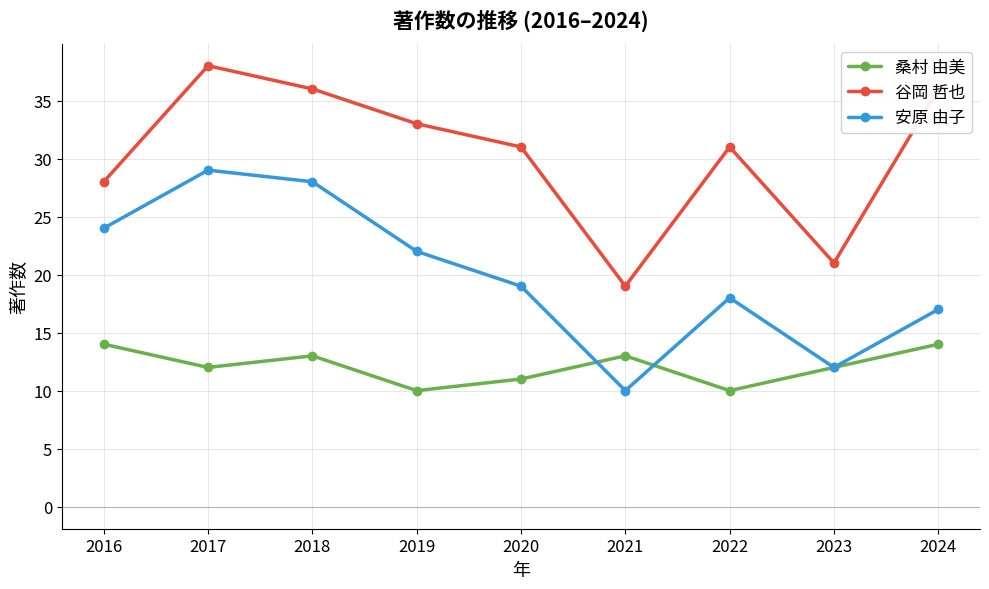

What is the spread (max minus min) of values at 2017?

26